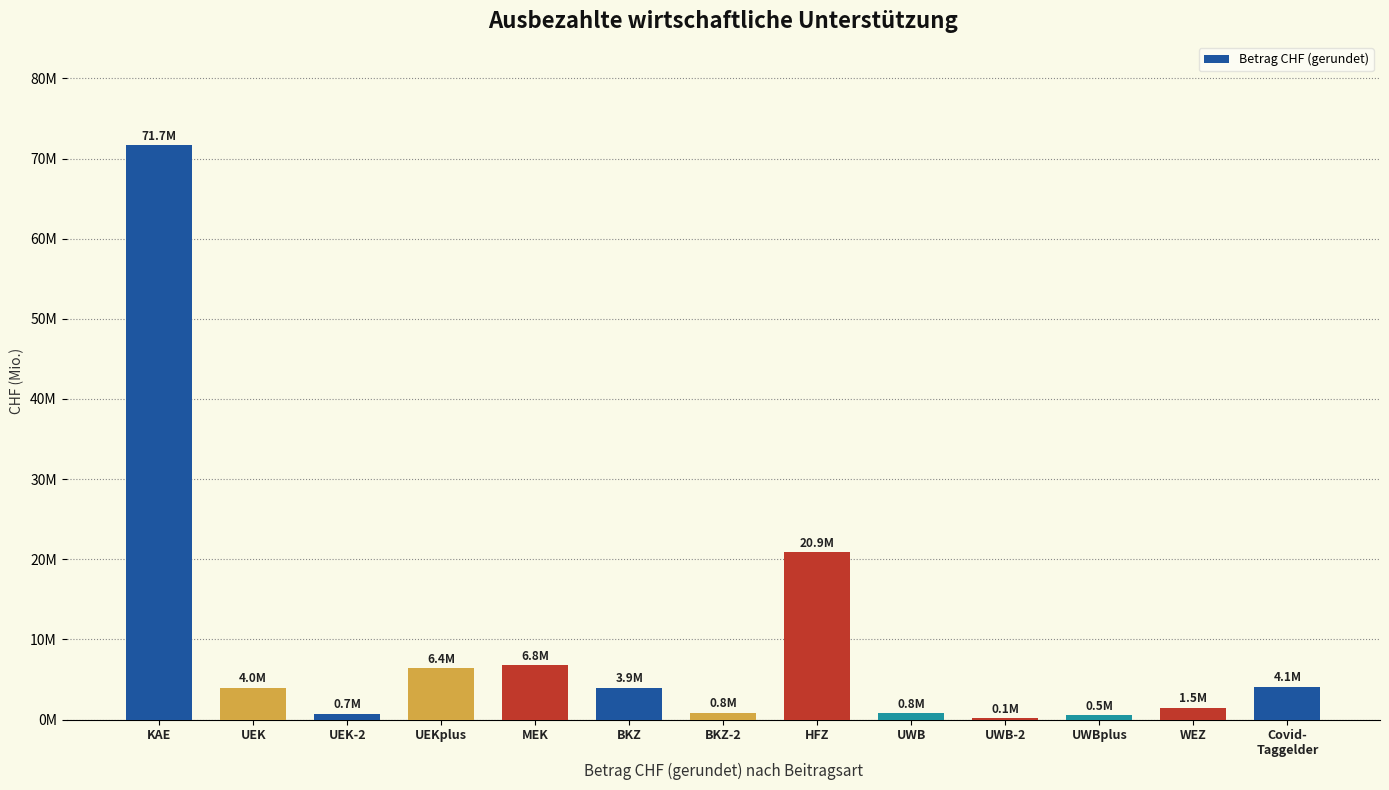

The chart shows a value of 9412323 at UEKplus. True or false?

False